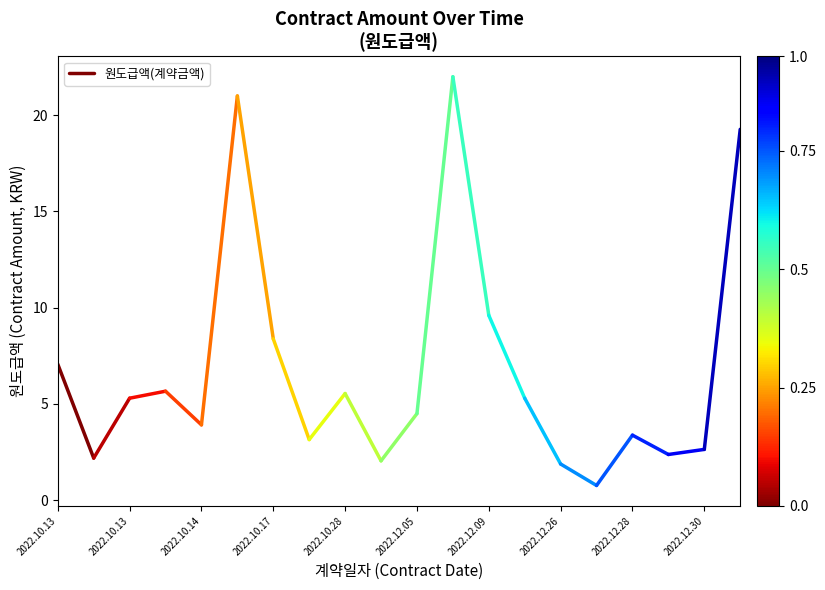

Approximately how many times larger is the value at 2022.10.13 compared to 2022.10.13?

3.2